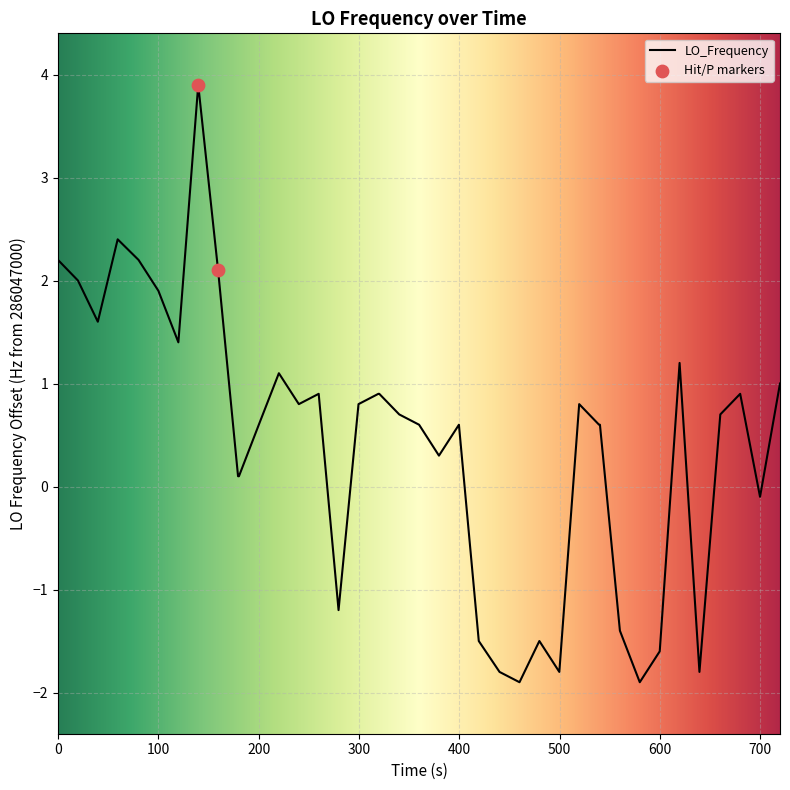

What is the smallest value displayed?

-1.9